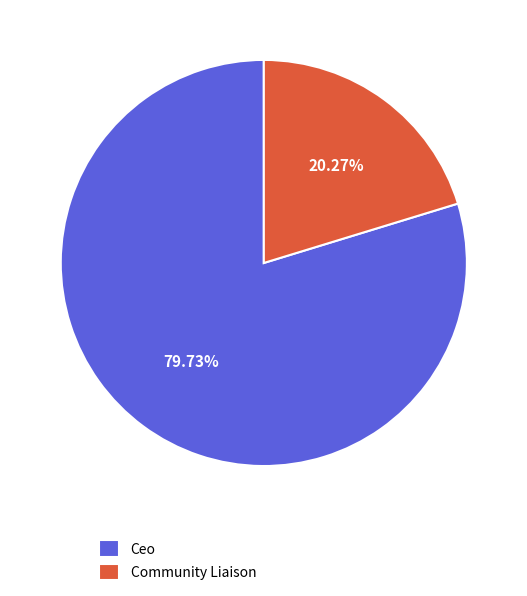

To the nearest percent, what is the difference between the Community Liaison and Ceo slice percentages?

59%